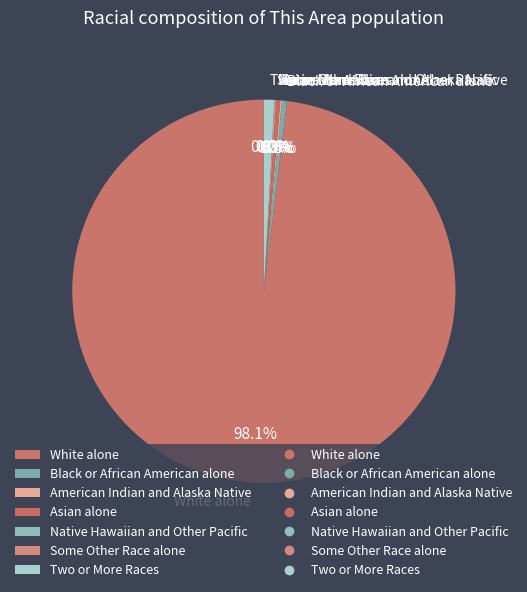

Is it true that American Indian and Alaska Native is 1% of the pie?

False